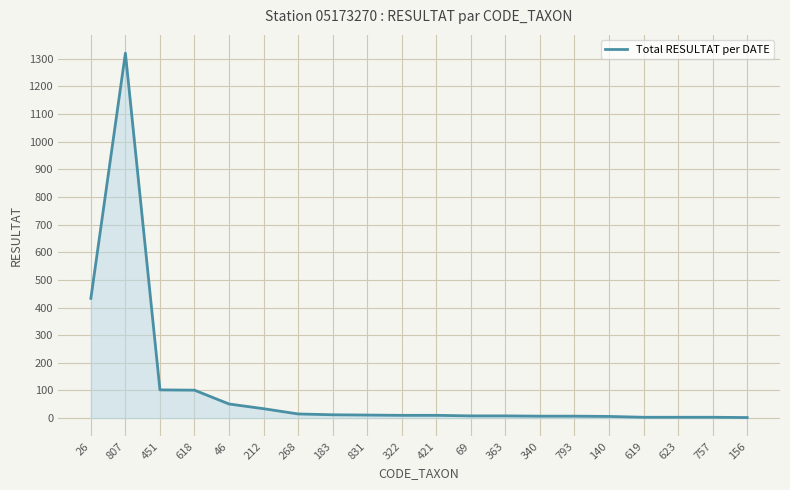

The chart shows a value of 3 at 757. True or false?

True